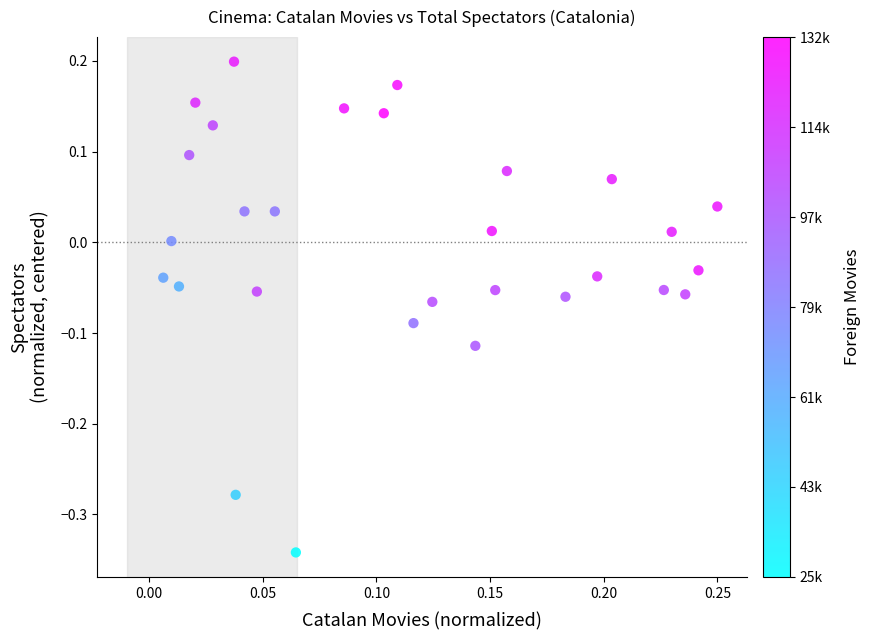

What is the range of Y values (max minus min)?

0.5